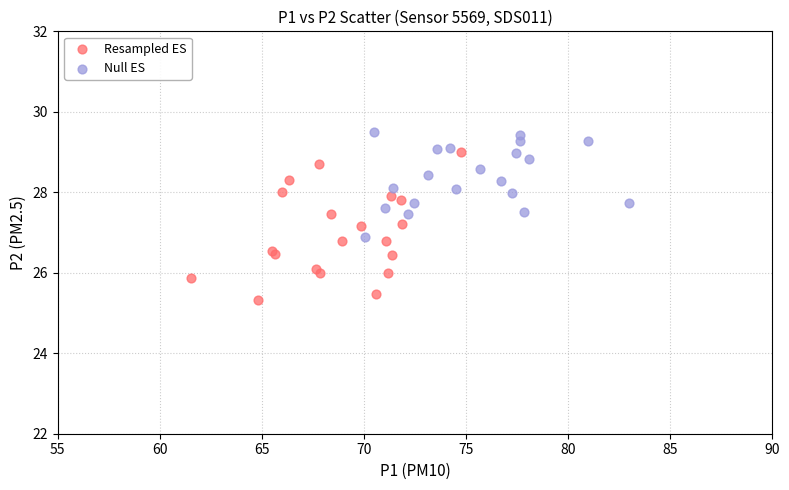

Which series contains the highest Y value?

Null ES